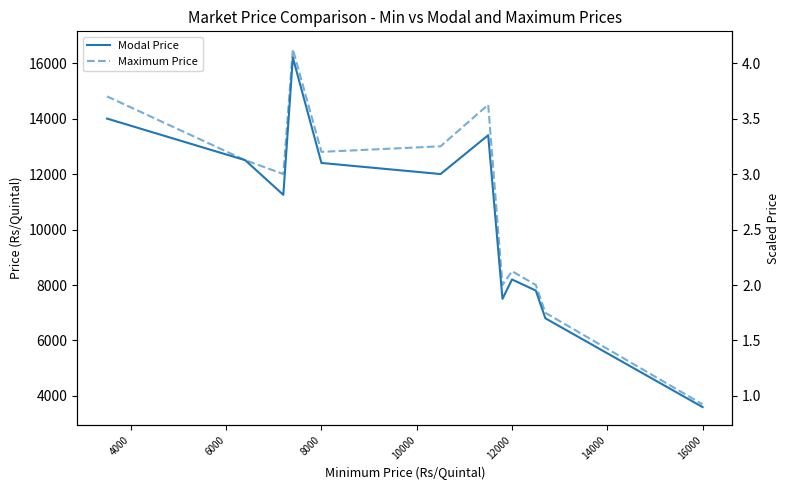

What is the value of the Modal Price point at the 2nd from the left?

12500